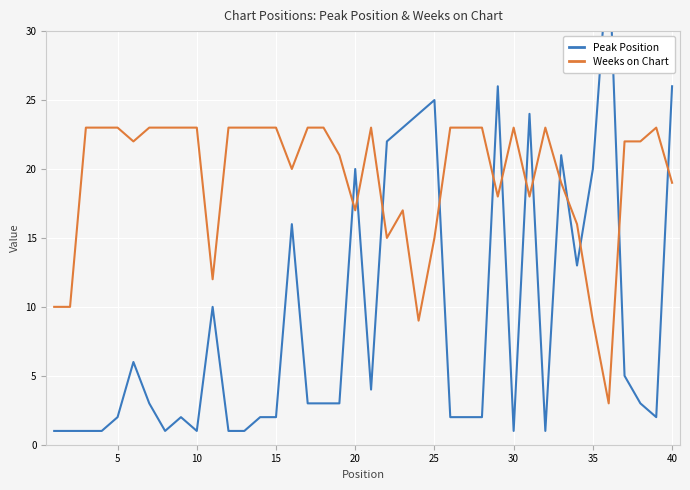

What is the difference between the maximum and minimum values in the Weeks on Chart series?

20